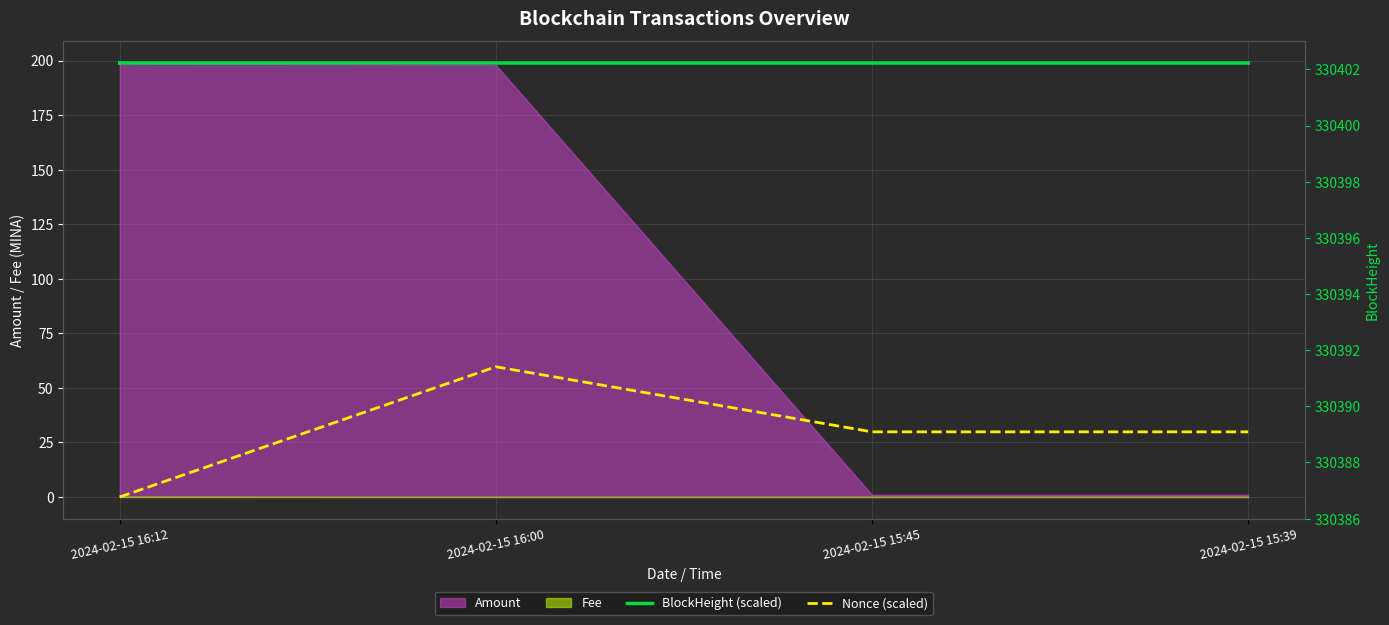

Which series has the largest total across all categories?

BlockHeight (scaled)